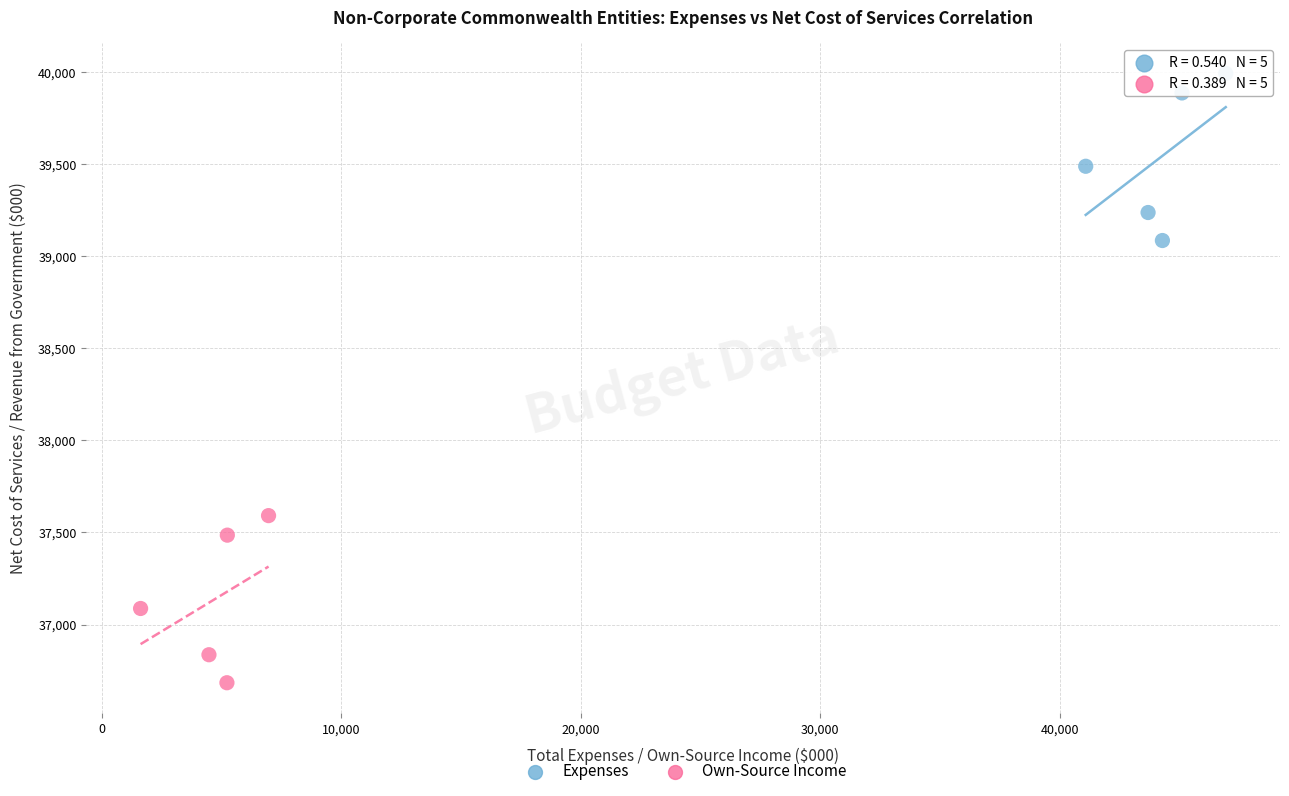

Which series contains the highest Y value?

Expenses